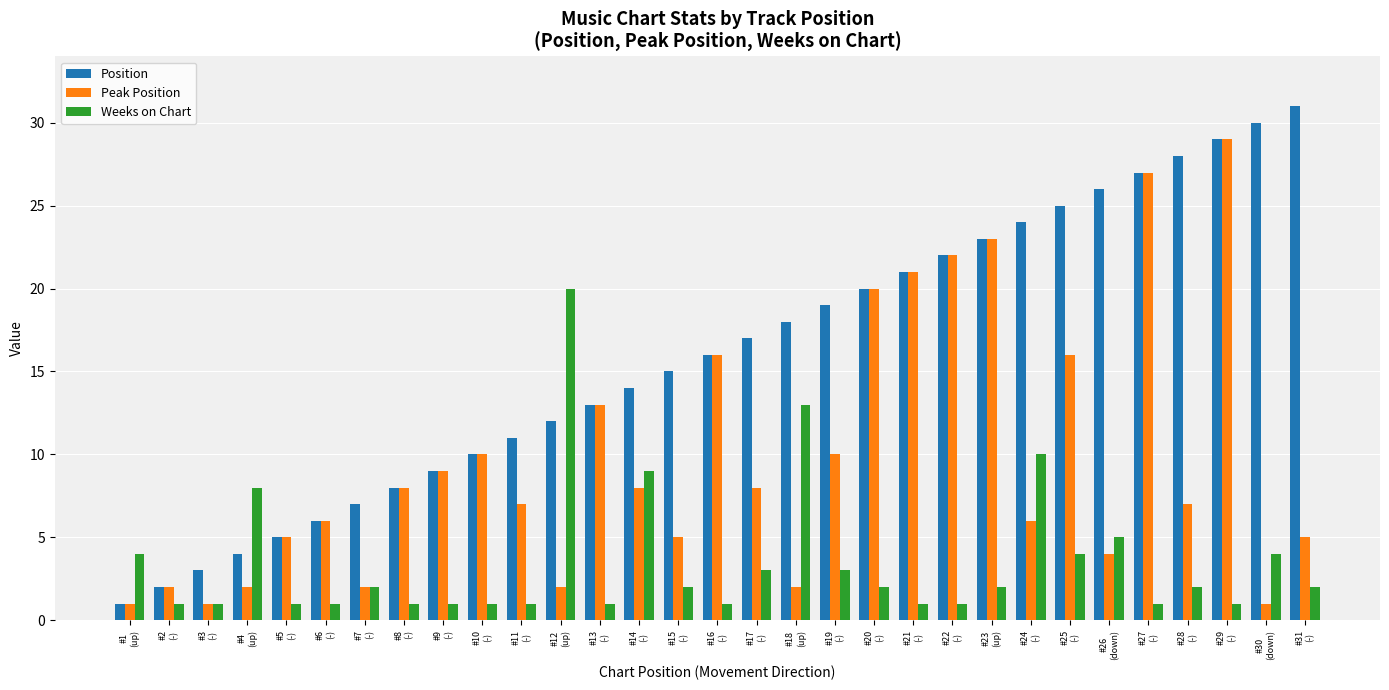

Reading right to left, transcribe all the data shown in this chart.

Position: #31
(-)=31	#30
(down)=30	#29
(-)=29	#28
(-)=28	#27
(-)=27	#26
(down)=26	#25
(-)=25	#24
(-)=24	#23
(up)=23	#22
(-)=22	#21
(-)=21	#20
(-)=20	#19
(-)=19	#18
(up)=18	#17
(-)=17	#16
(-)=16	#15
(-)=15	#14
(-)=14	#13
(-)=13	#12
(up)=12	#11
(-)=11	#10
(-)=10	#9
(-)=9	#8
(-)=8	#7
(-)=7	#6
(-)=6	#5
(-)=5	#4
(up)=4	#3
(-)=3	#2
(-)=2	#1
(up)=1
Peak Position: #31
(-)=5	#30
(down)=1	#29
(-)=29	#28
(-)=7	#27
(-)=27	#26
(down)=4	#25
(-)=16	#24
(-)=6	#23
(up)=23	#22
(-)=22	#21
(-)=21	#20
(-)=20	#19
(-)=10	#18
(up)=2	#17
(-)=8	#16
(-)=16	#15
(-)=5	#14
(-)=8	#13
(-)=13	#12
(up)=2	#11
(-)=7	#10
(-)=10	#9
(-)=9	#8
(-)=8	#7
(-)=2	#6
(-)=6	#5
(-)=5	#4
(up)=2	#3
(-)=1	#2
(-)=2	#1
(up)=1
Weeks on Chart: #31
(-)=2	#30
(down)=4	#29
(-)=1	#28
(-)=2	#27
(-)=1	#26
(down)=5	#25
(-)=4	#24
(-)=10	#23
(up)=2	#22
(-)=1	#21
(-)=1	#20
(-)=2	#19
(-)=3	#18
(up)=13	#17
(-)=3	#16
(-)=1	#15
(-)=2	#14
(-)=9	#13
(-)=1	#12
(up)=20	#11
(-)=1	#10
(-)=1	#9
(-)=1	#8
(-)=1	#7
(-)=2	#6
(-)=1	#5
(-)=1	#4
(up)=8	#3
(-)=1	#2
(-)=1	#1
(up)=4